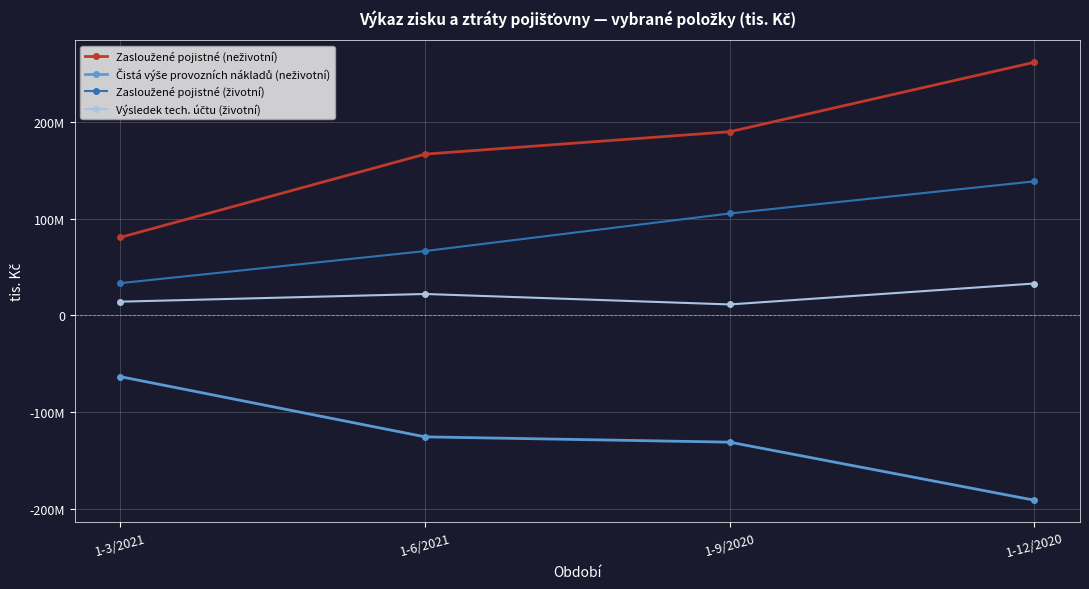

Does the chart have visible grid lines?

Yes